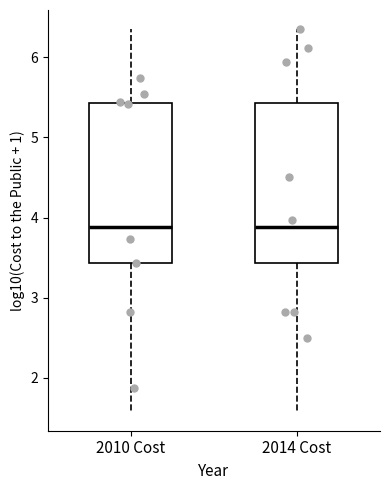

Reading left to right, transcribe this box plot: for each box, give where its median line is, the range the box spans, and where its two whiskers end, as read against the y-axis. The values are not printed on the chart, so give them approximately, as read against the axis.

2010 Cost: median 3.9, box 3.4 to 5.4, whiskers 1.6 to 6.4
2014 Cost: median 3.9, box 3.4 to 5.4, whiskers 1.6 to 6.4